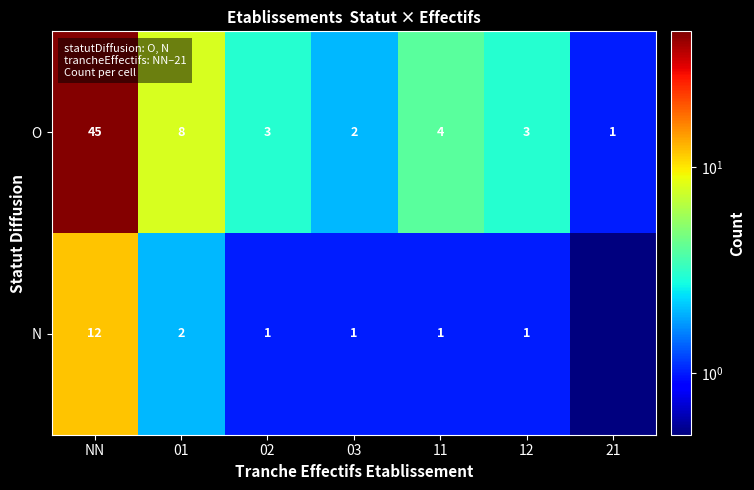

Which category has the highest value in the O series?

NN